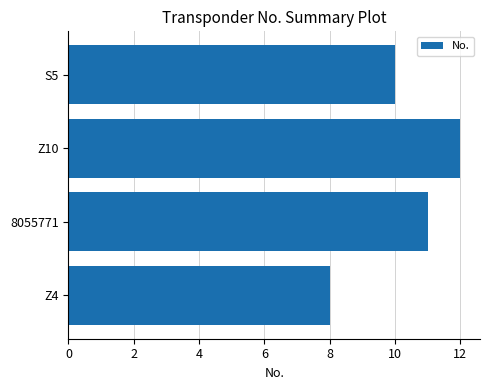

Are the bars grouped side by side (vs. stacked)?

No